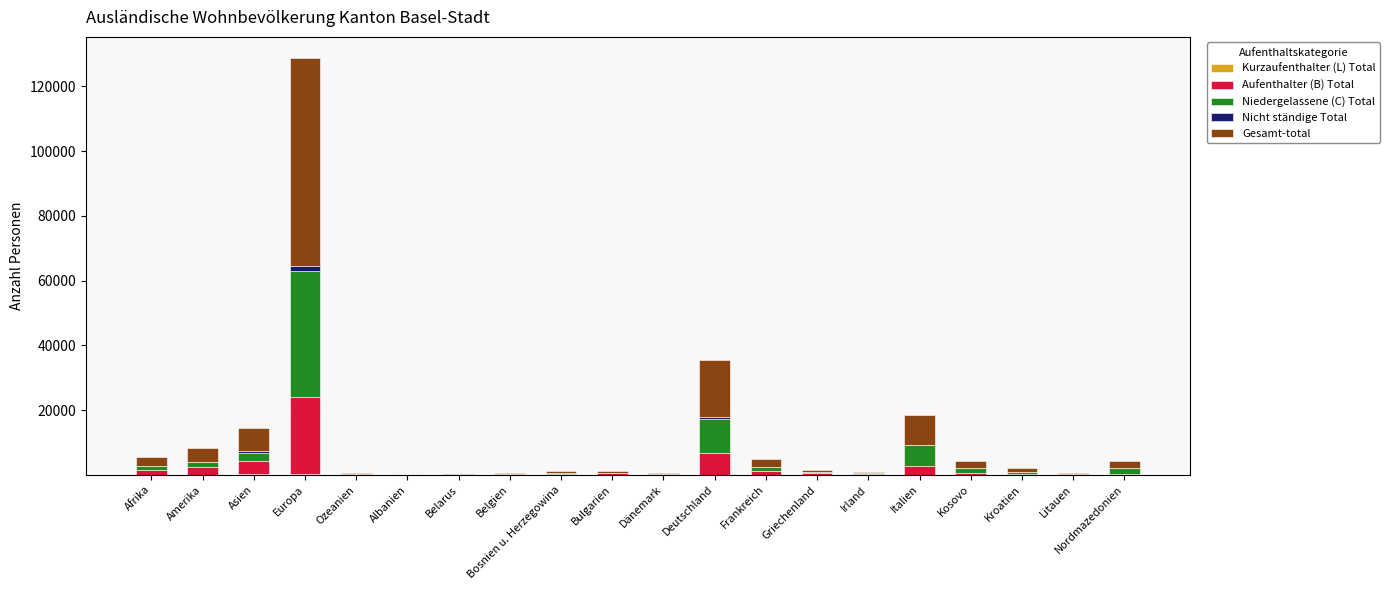

How many series are shown in this chart?

5